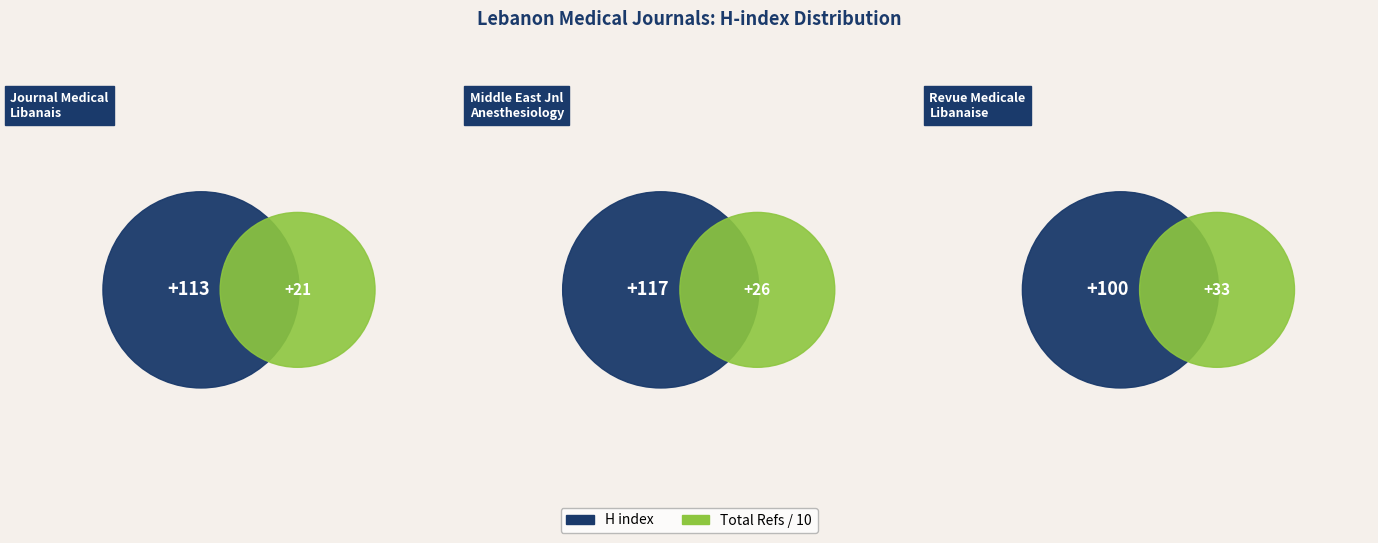

Is there a majority slice in this chart?

No